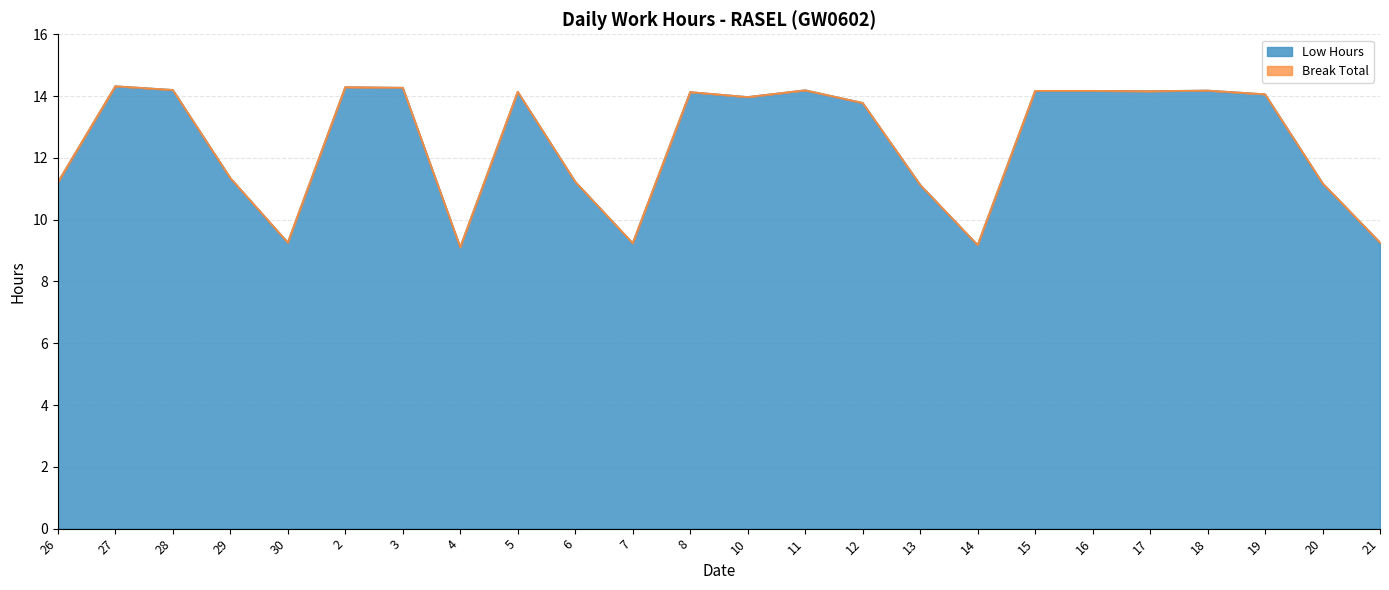

The chart shows a value of 5.4 at 19. True or false?

False